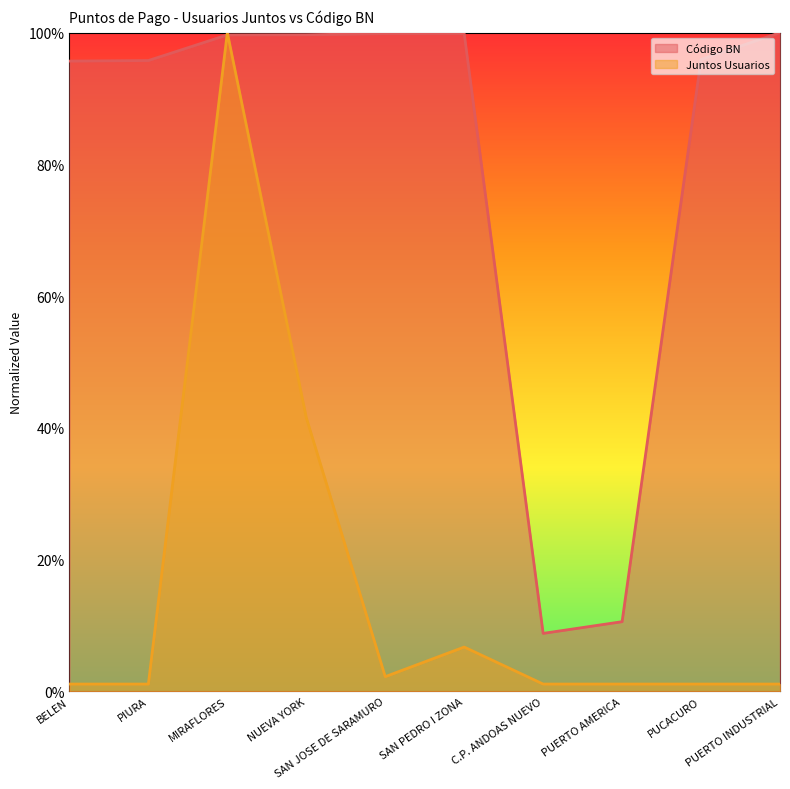

What position from the left is SAN PEDRO I ZONA?

6